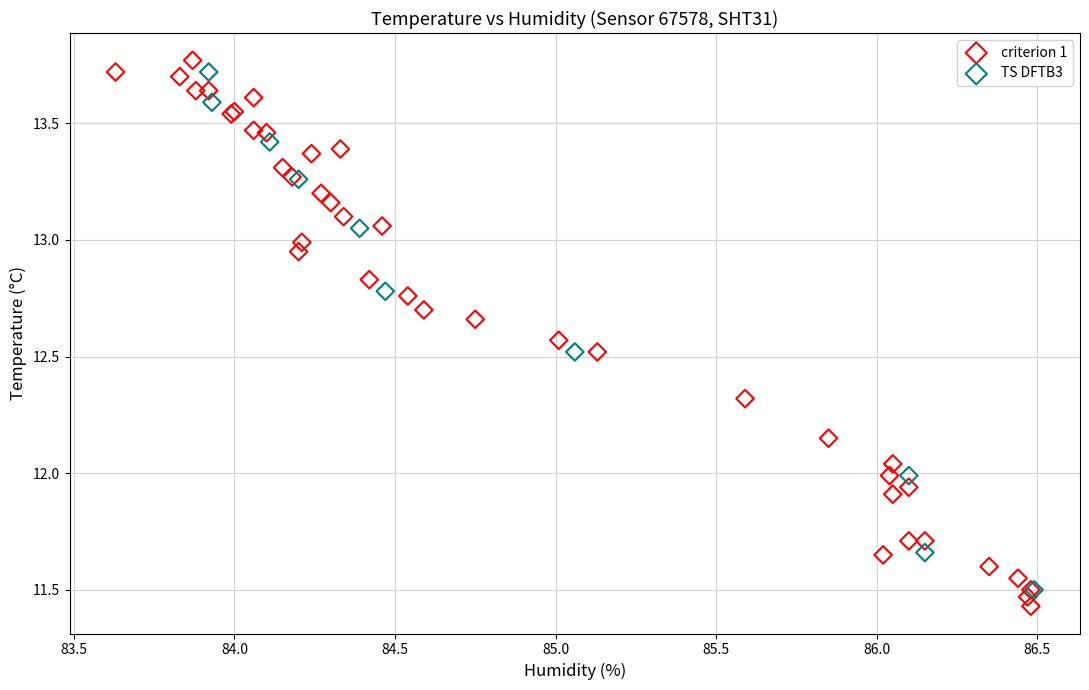

Which series has the largest Y range (max minus min)?

criterion 1